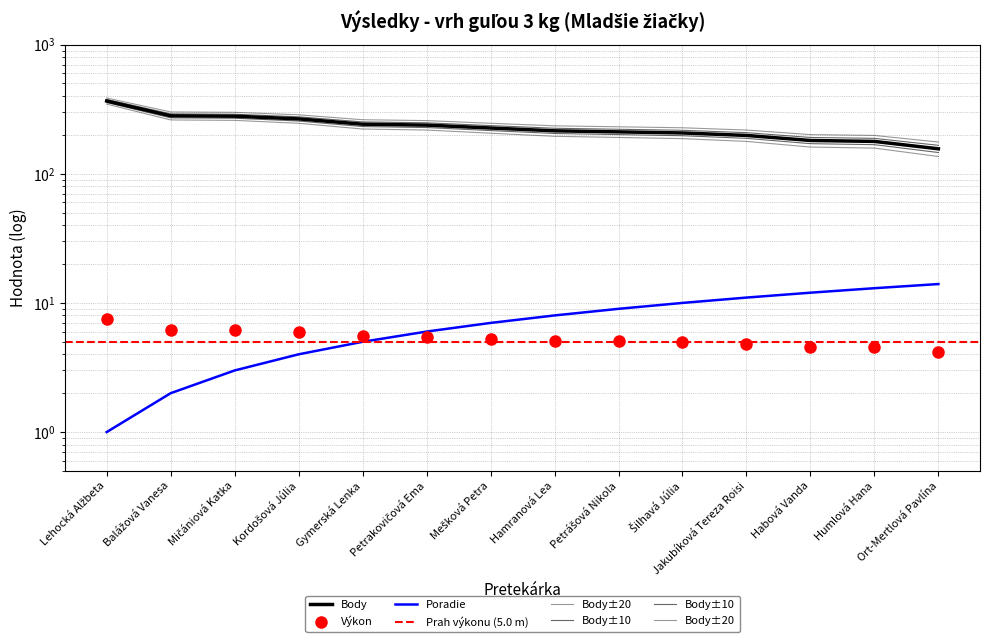

Reading right to left, list all the values displayed in this chart.

Výkon: Ort-Mertlová Pavlína=4.2	Humlová Hana=4.5	Habová Vanda=4.6	Jakubíková Tereza Roisi=4.8	Šilhavá Júlia=5.0	Petrášová Nikola=5.0	Hamranová Lea=5.1	Mešková Petra=5.3	Petrakovičová Ema=5.5	Gymerská Lenka=5.5	Kordošová Júlia=5.9	Mičániová Katka=6.1	Balážová Vanesa=6.2	Lehocká Alžbeta=7.5
Body: Ort-Mertlová Pavlína=156.0	Humlová Hana=178.0	Habová Vanda=181.0	Jakubíková Tereza Roisi=198.0	Šilhavá Júlia=207.0	Petrášová Nikola=211.0	Hamranová Lea=215.0	Mešková Petra=226.0	Petrakovičová Ema=238.0	Gymerská Lenka=242.0	Kordošová Júlia=266.0	Mičániová Katka=279.0	Balážová Vanesa=281.0	Lehocká Alžbeta=366.0
Poradie: Ort-Mertlová Pavlína=14.0	Humlová Hana=13.0	Habová Vanda=12.0	Jakubíková Tereza Roisi=11.0	Šilhavá Júlia=10.0	Petrášová Nikola=9.0	Hamranová Lea=8.0	Mešková Petra=7.0	Petrakovičová Ema=6.0	Gymerská Lenka=5.0	Kordošová Júlia=4.0	Mičániová Katka=3.0	Balážová Vanesa=2.0	Lehocká Alžbeta=1.0